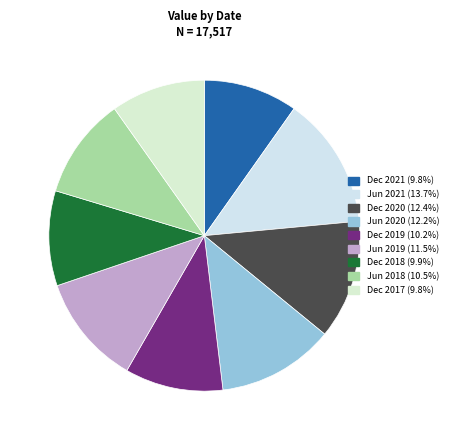

What is the change in value from Dec 2021 to Jun 2021?

+689